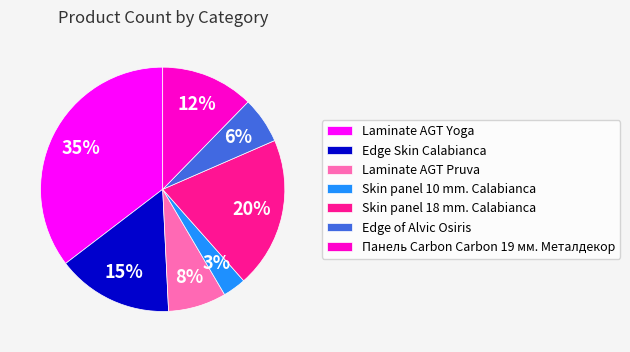

Between Skin panel 10 mm. Calabianca and Skin panel 18 mm. Calabianca, which is larger?

Skin panel 18 mm. Calabianca